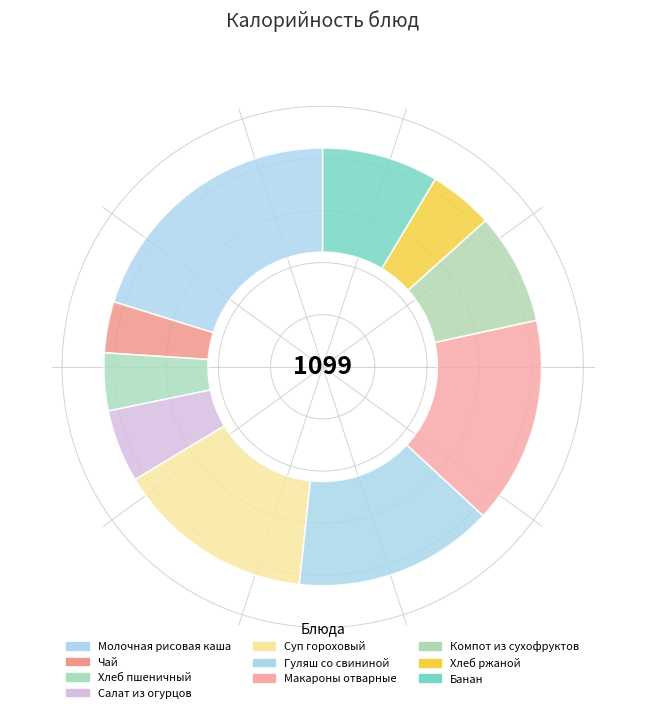

To the nearest percent, what is the combined percentage of Гуляш со свининой and Чай?

19%